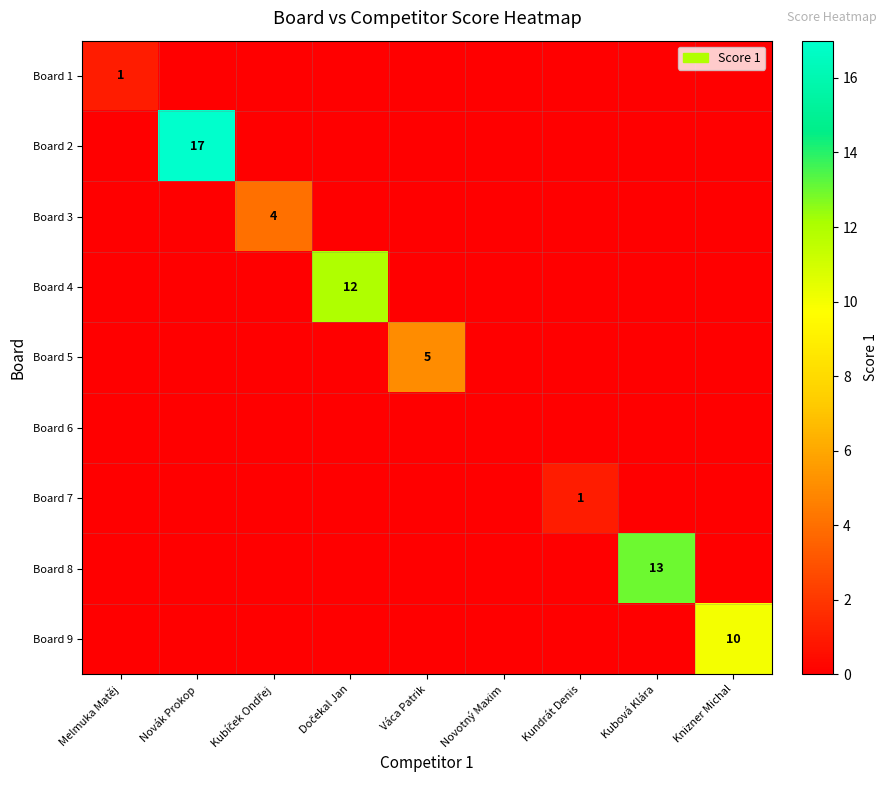

At which category does the chart reach its minimum across all series?

Novák Prokop